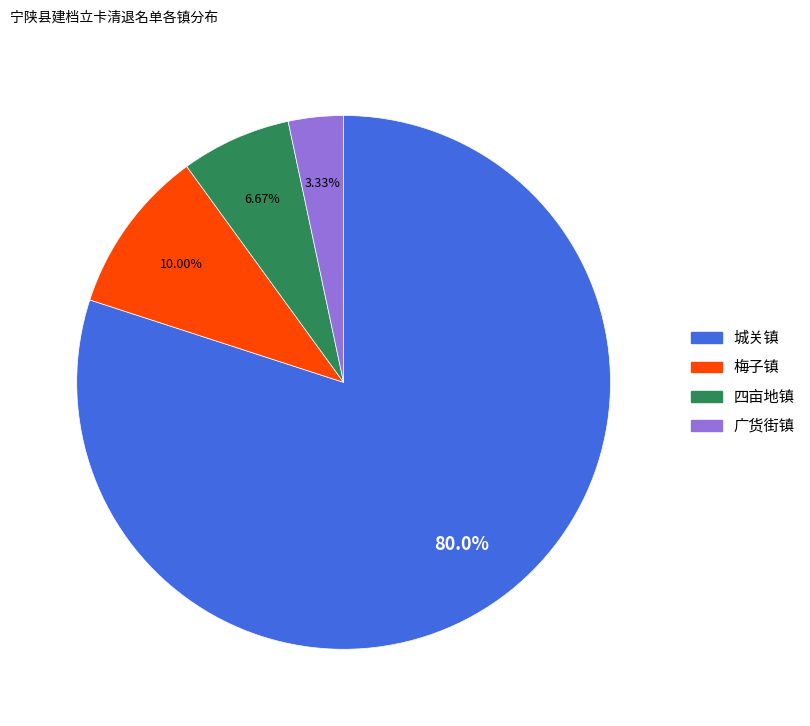

The 四亩地镇 slice represents 7% of the pie. True or false?

True